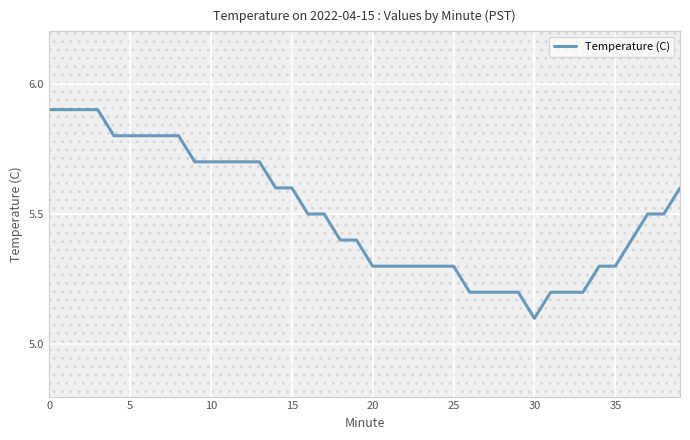

True or false: Temperature (C) has a value of 2.0 at 5.

False